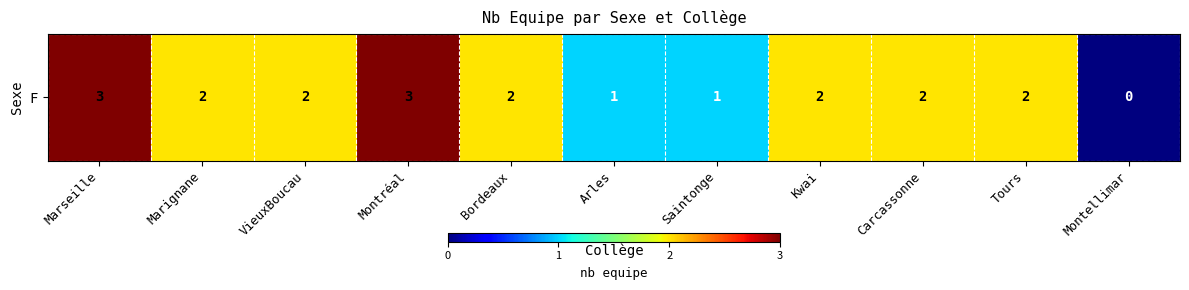

What is the maximum value shown in the chart?

3